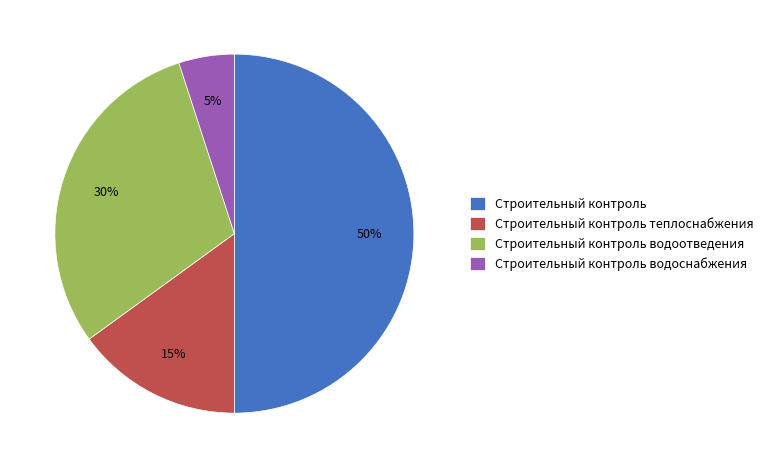

To the nearest percent, what percentage of the pie is Строительный контроль?

50%